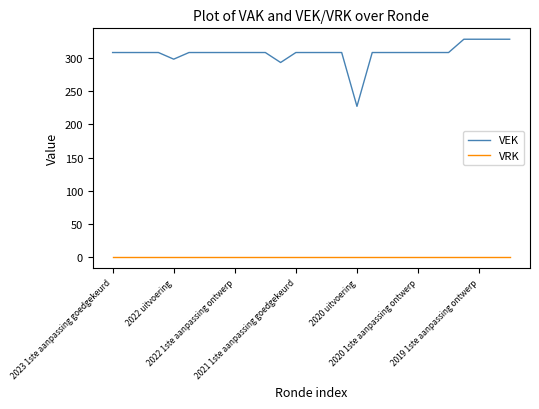

Which series has the largest total across all categories?

VEK